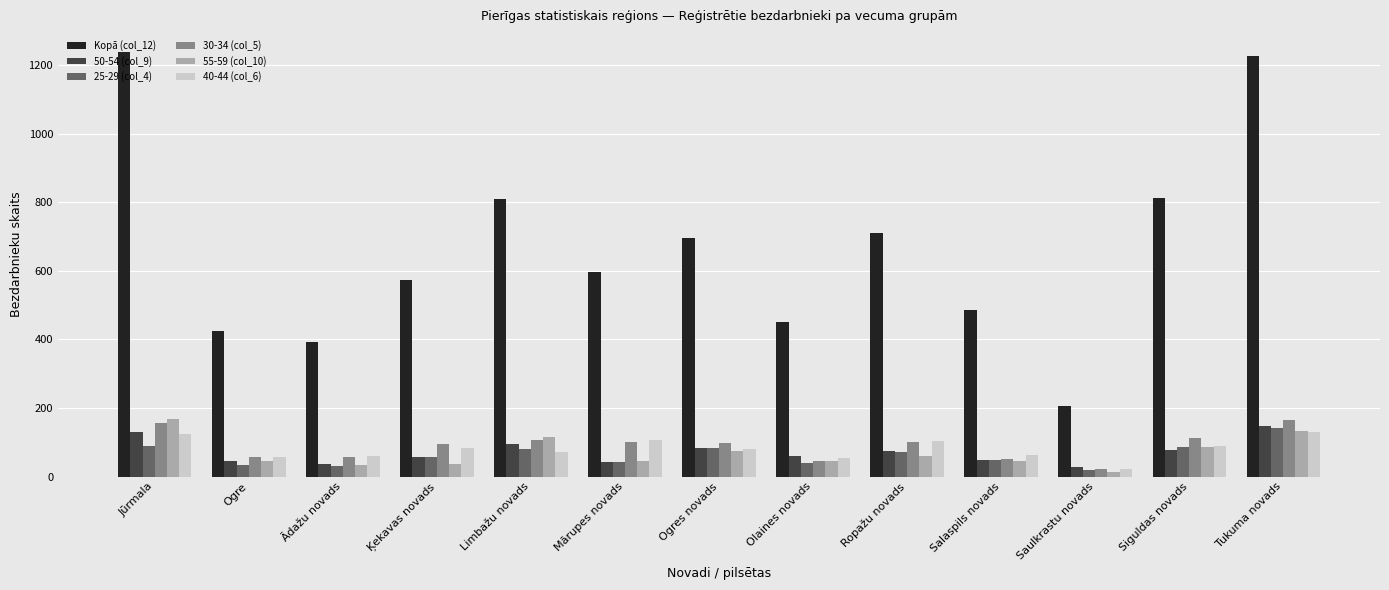

Is it true that Kopā (col_12) equals 597 at Mārupes novads?

True